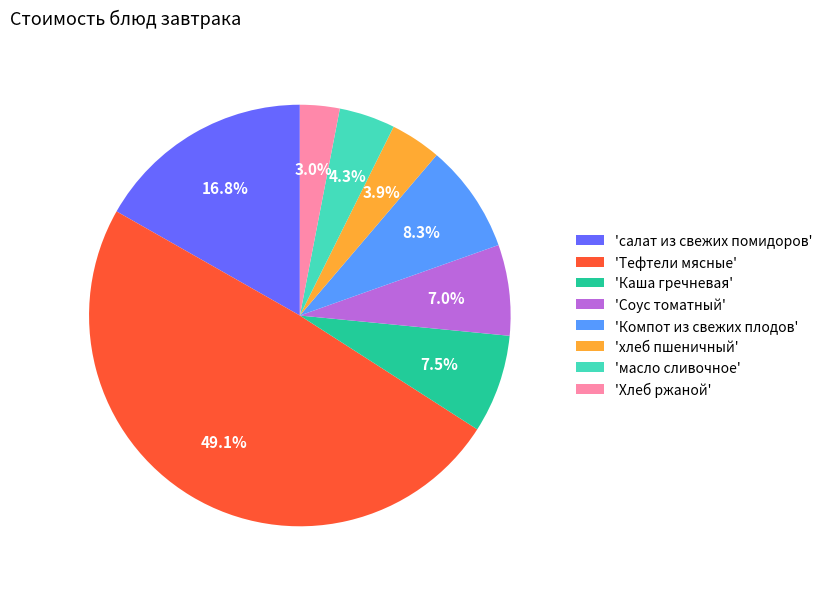

Is 'салат из свежих помидоров' the majority of the pie?

No